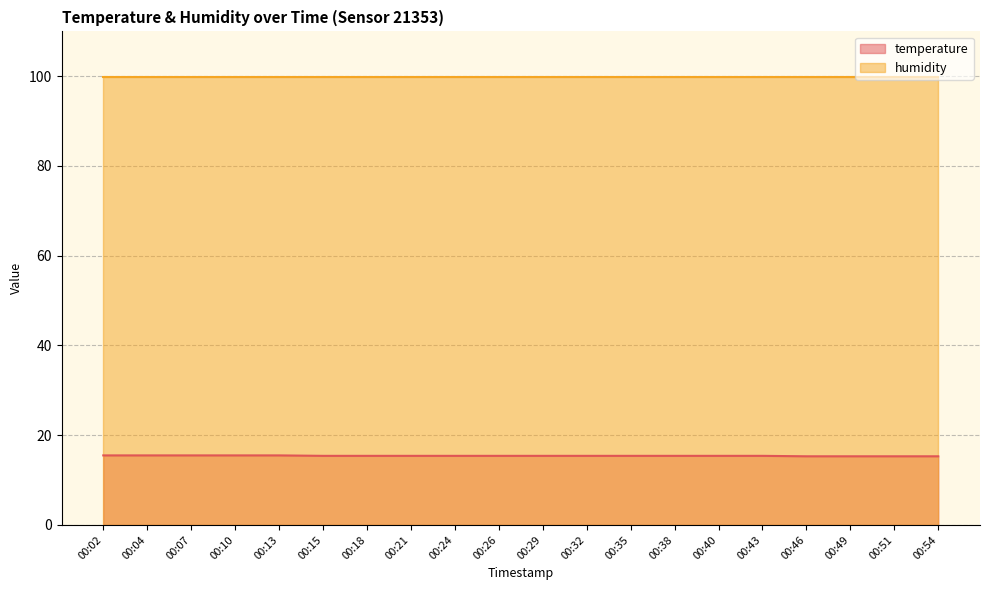

List the labels in order of value, smallest first.

00:46, 00:49, 00:51, 00:54, 00:15, 00:18, 00:21, 00:24, 00:26, 00:29, 00:32, 00:35, 00:38, 00:40, 00:43, 00:02, 00:04, 00:07, 00:10, 00:13